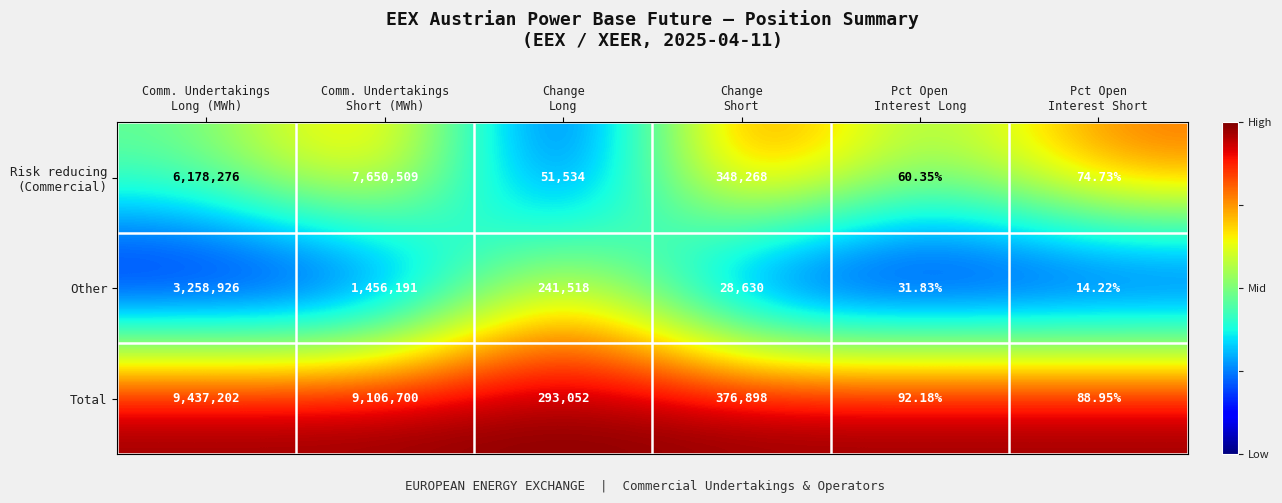

Which series has the largest total across all categories?

Total